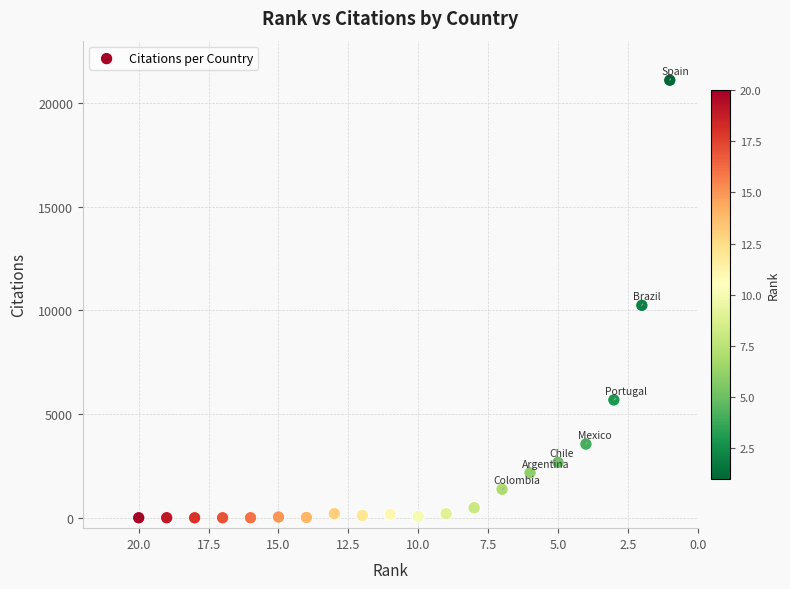

What is the range of X values (max minus min)?

19